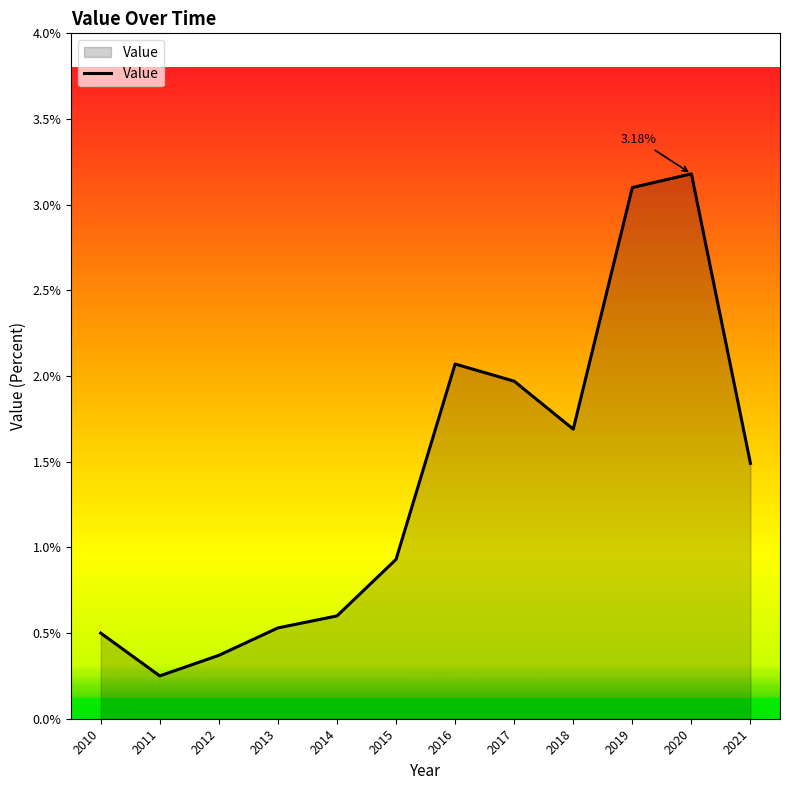

What is the difference between the maximum and minimum values?

2.9